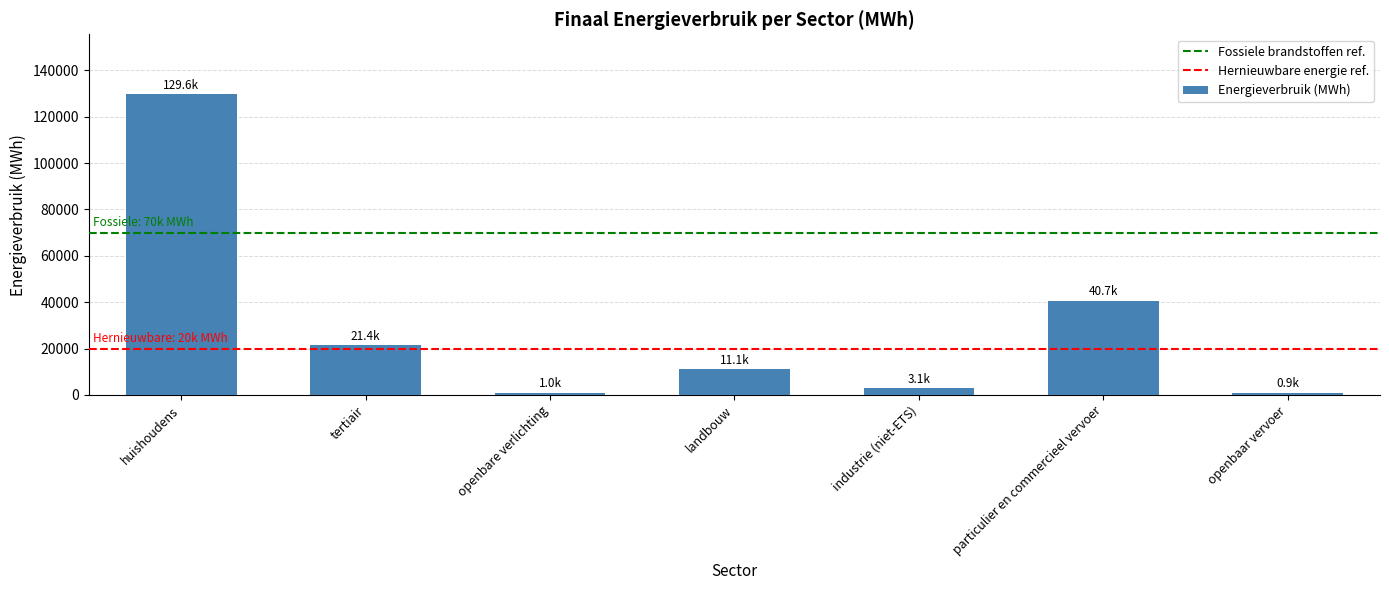

Which has a higher value, openbaar vervoer or landbouw?

landbouw